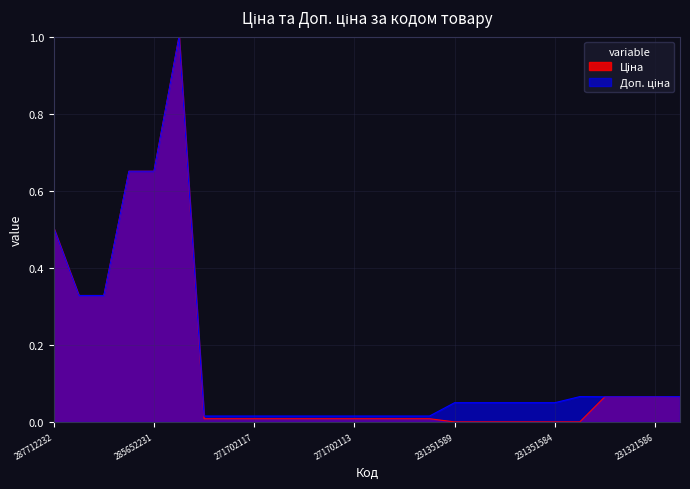

The Доп. ціна series shows 0.1 at 231321589. True or false?

False